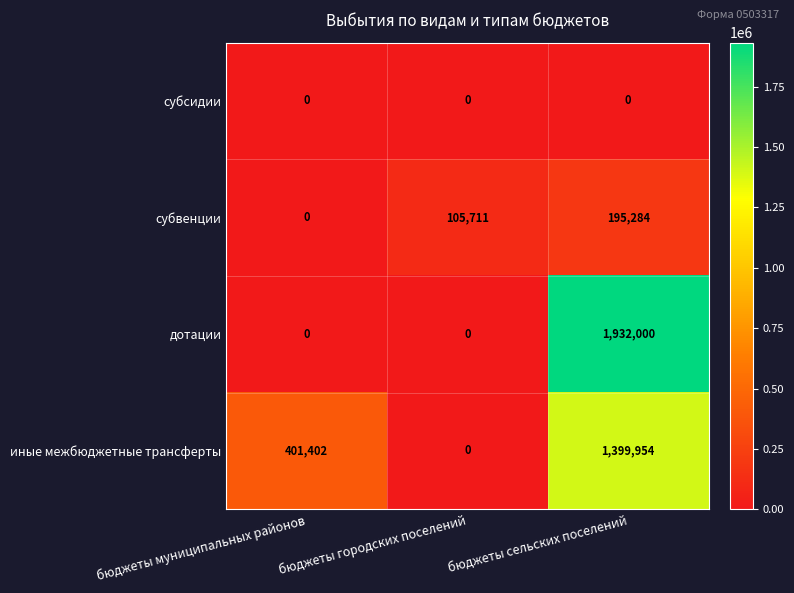

Rank the series by their maximum value, from lowest to highest.

субсидии, субвенции, иные межбюджетные трансферты, дотации